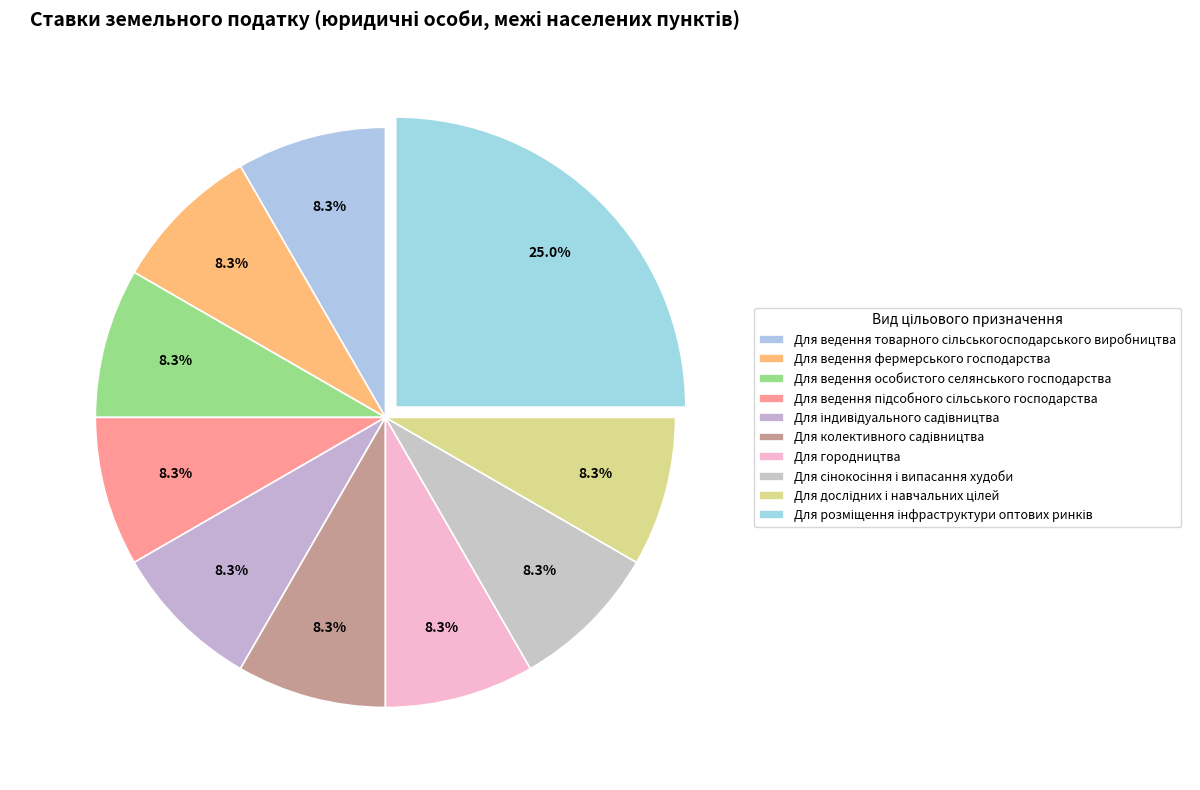

How many segments does this pie chart have?

10